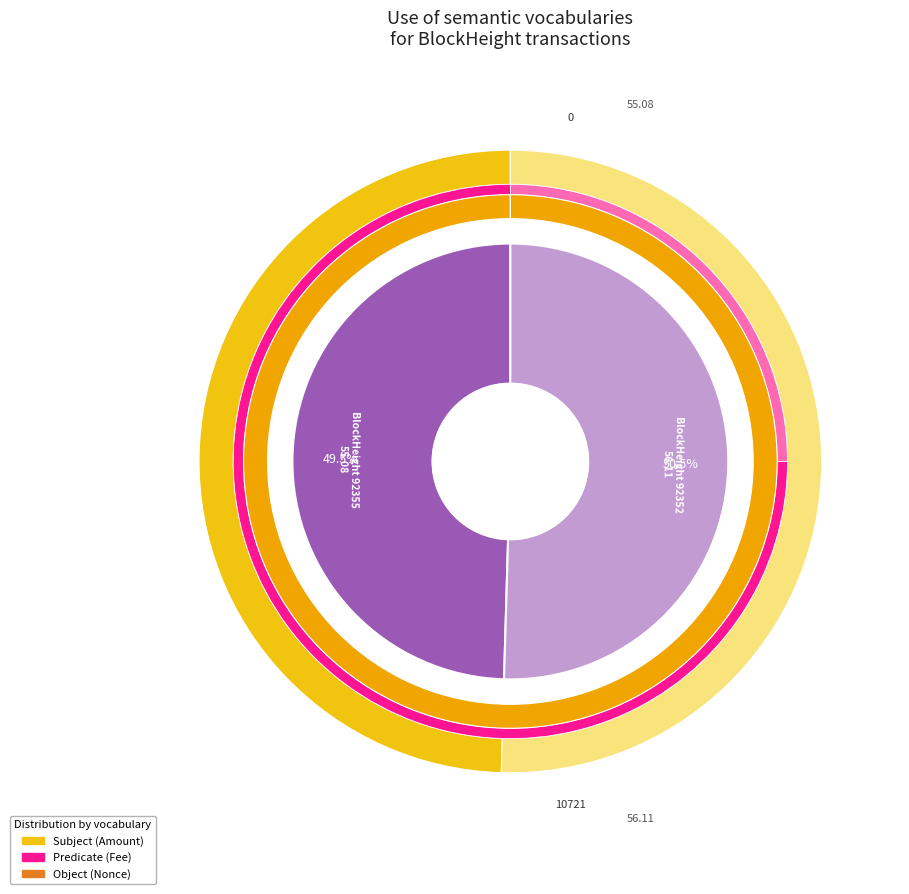

What is the change in value from 92355 to 92352?

+10721